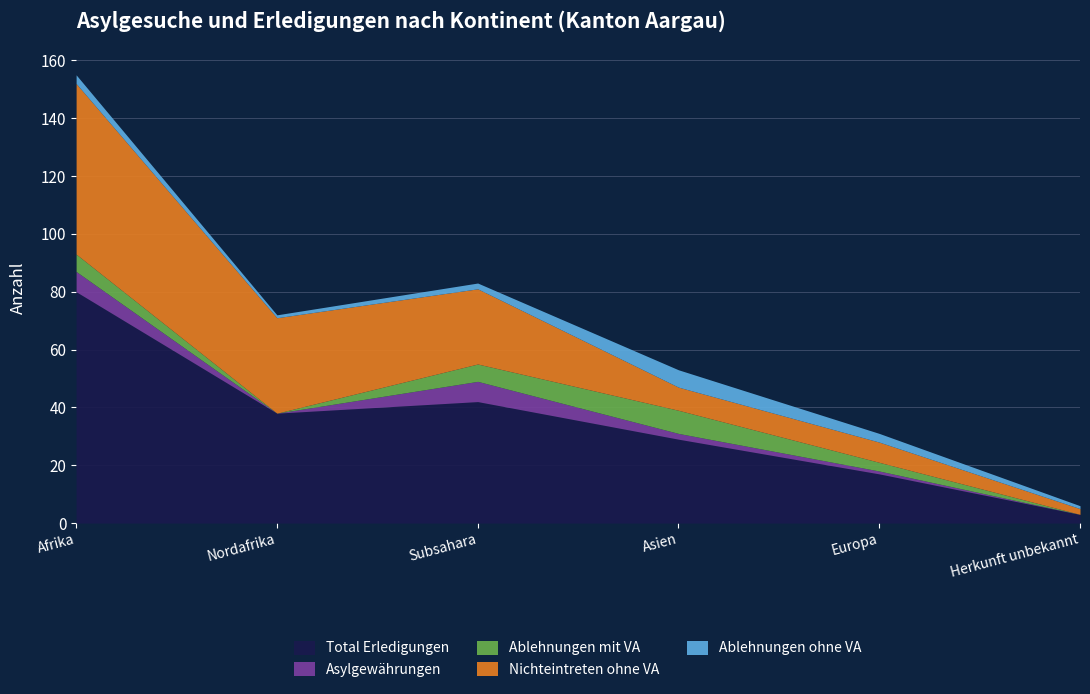

At which label is Total Erledigungen closest to 41?

Subsahara